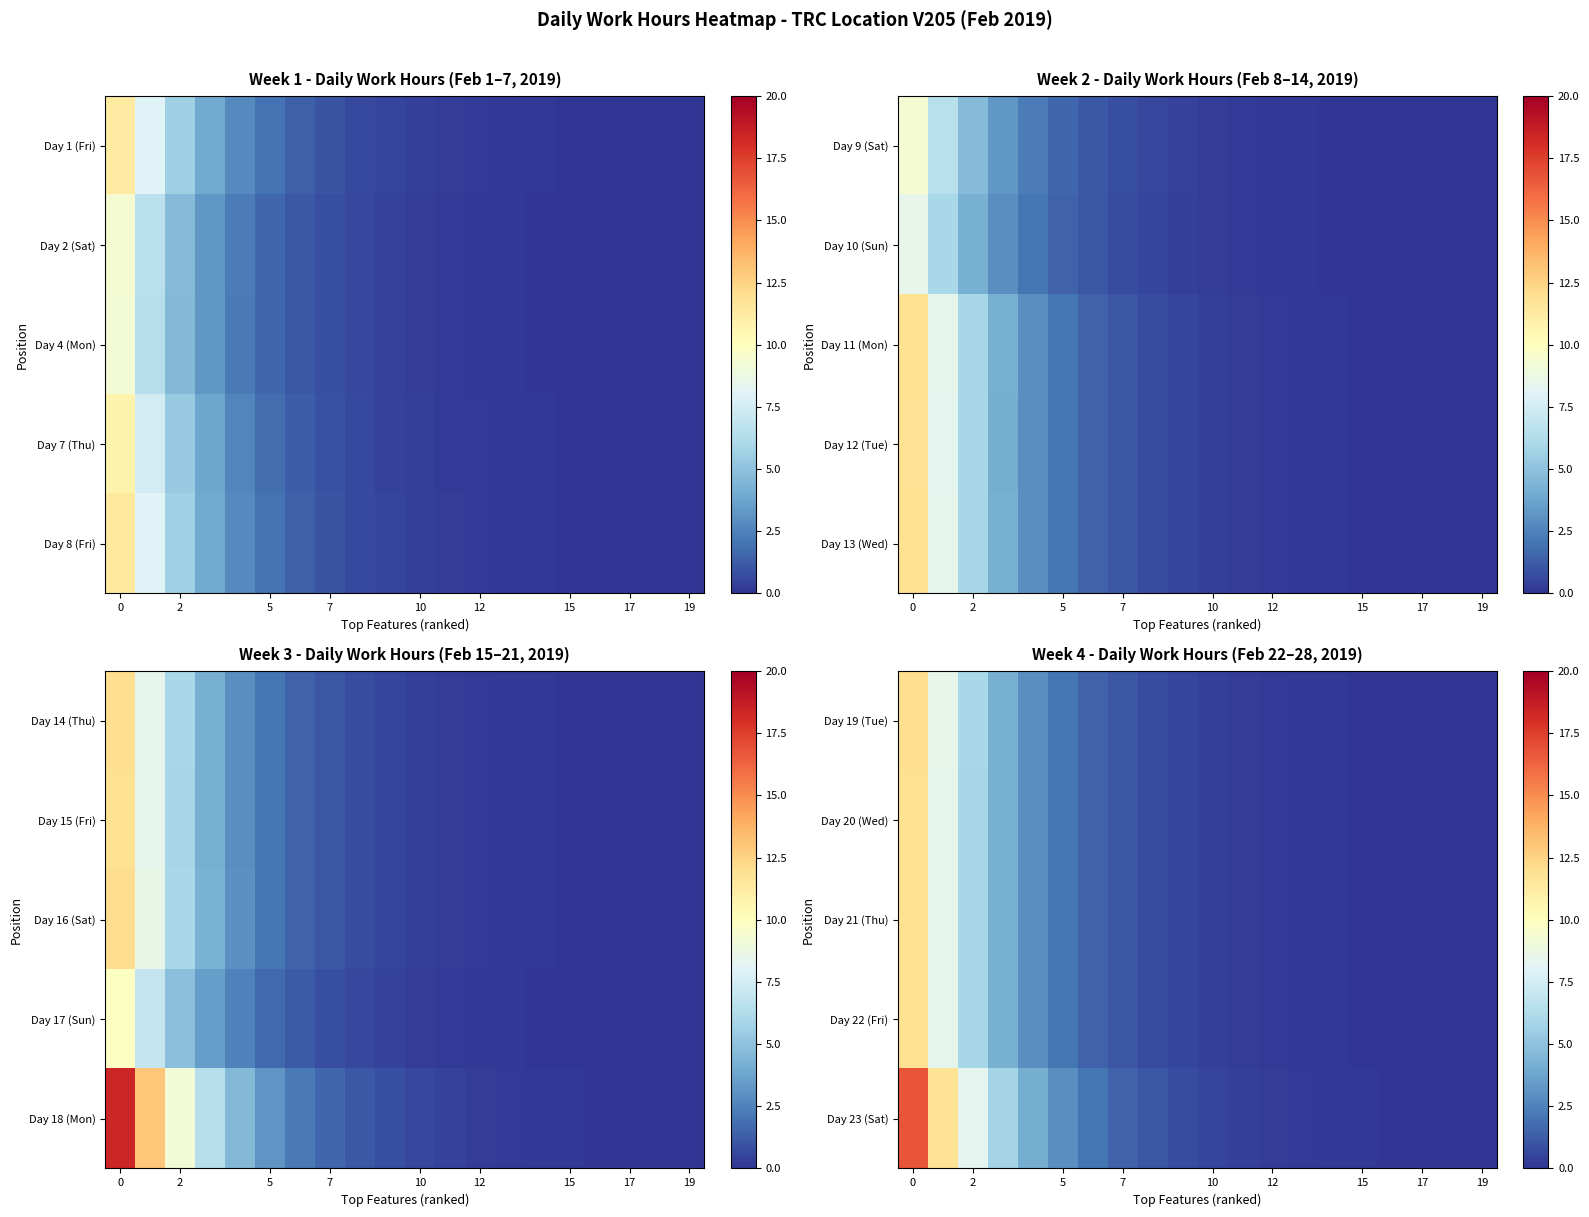

Count the number of data series in this chart.

5